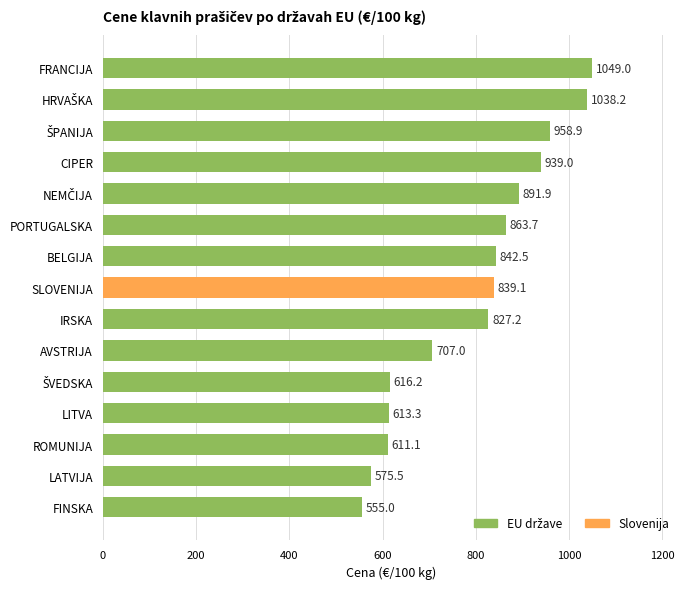

What is the average value?

795.2